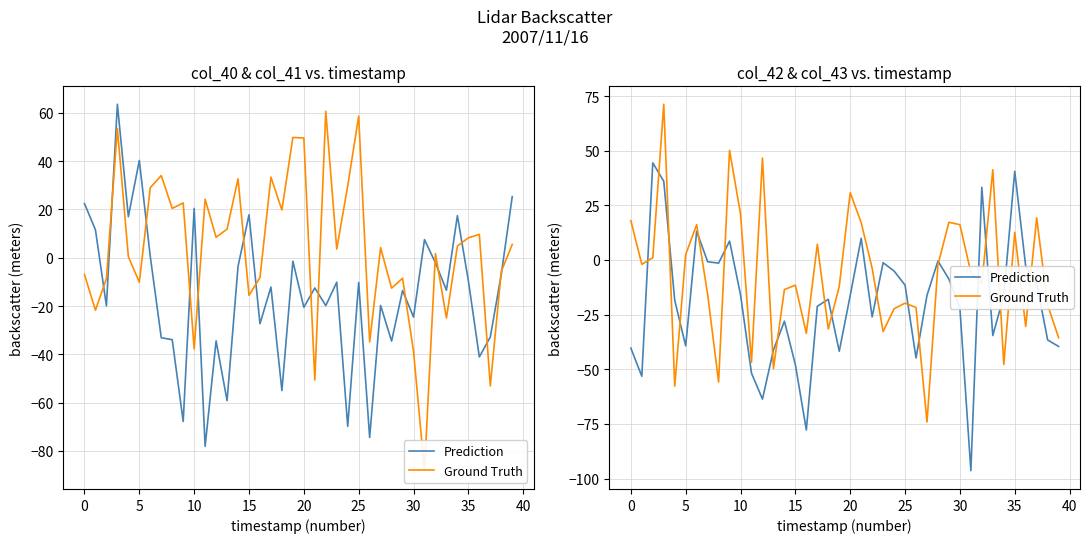

What is the sum of the Ground Truth values at 28 and 37?

17.2